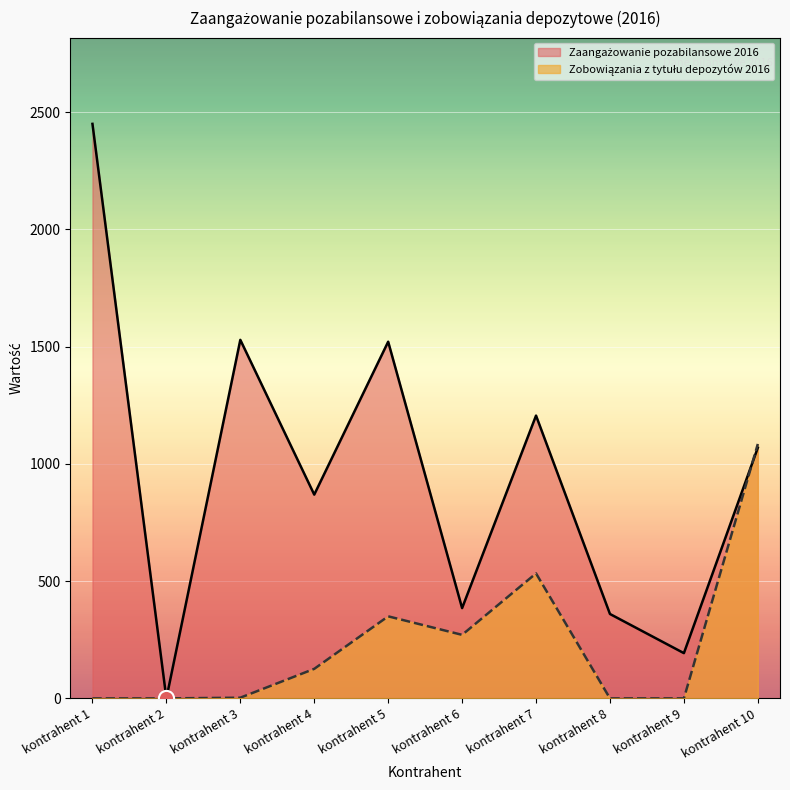

Which series has the largest total across all categories?

Zaangażowanie pozabilansowe 2016